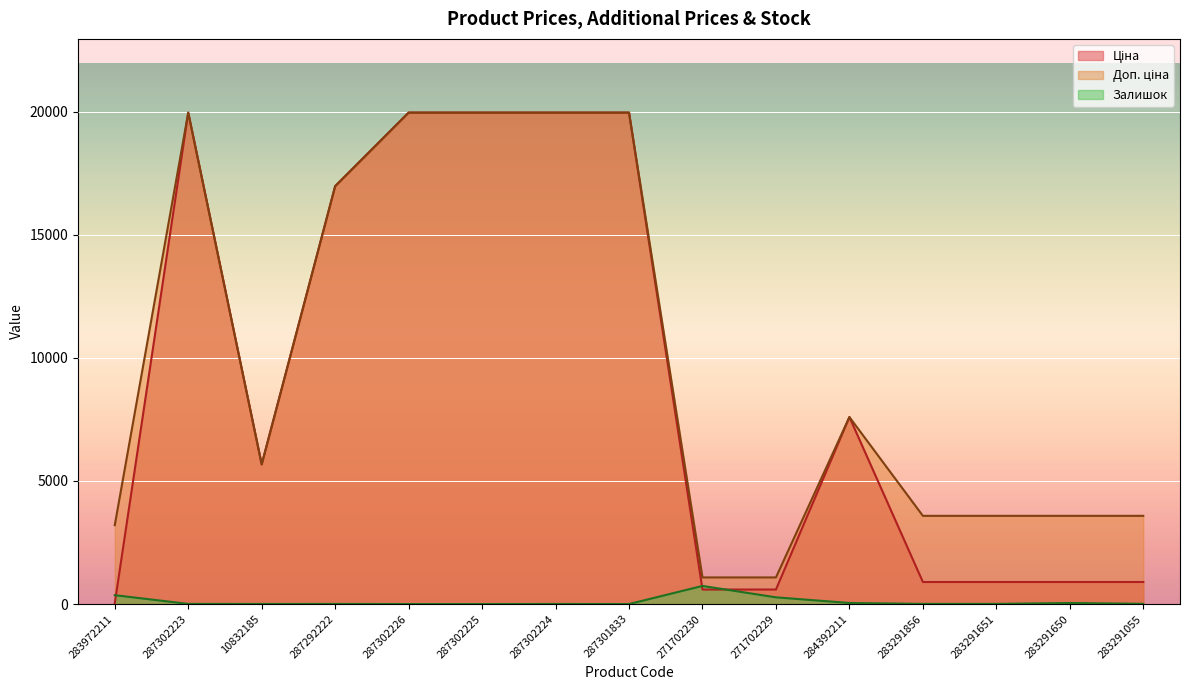

What is the label of the 4th point from the right?

283291856